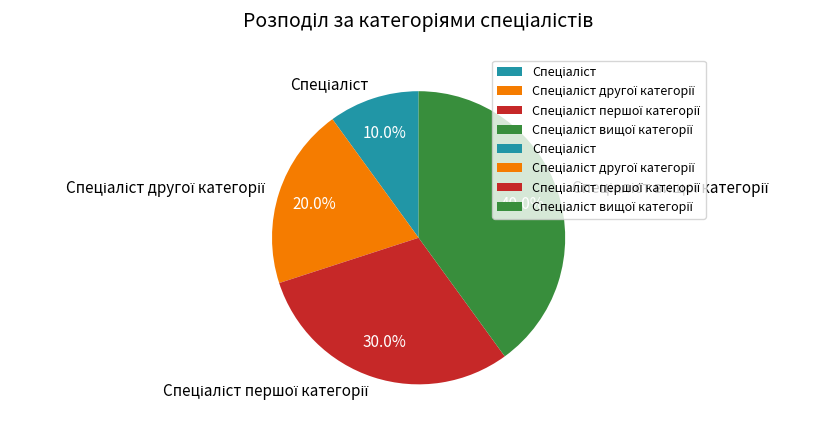

Does any single category account for the majority?

No